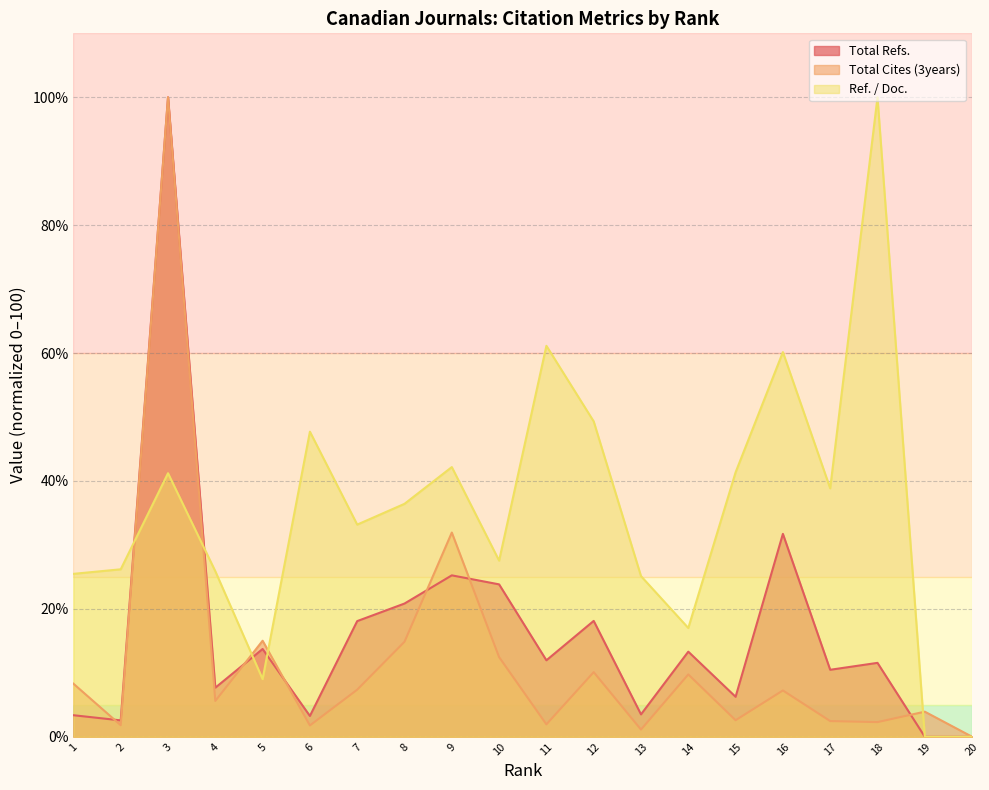

What is the sum of all Total Refs. values?

325.4